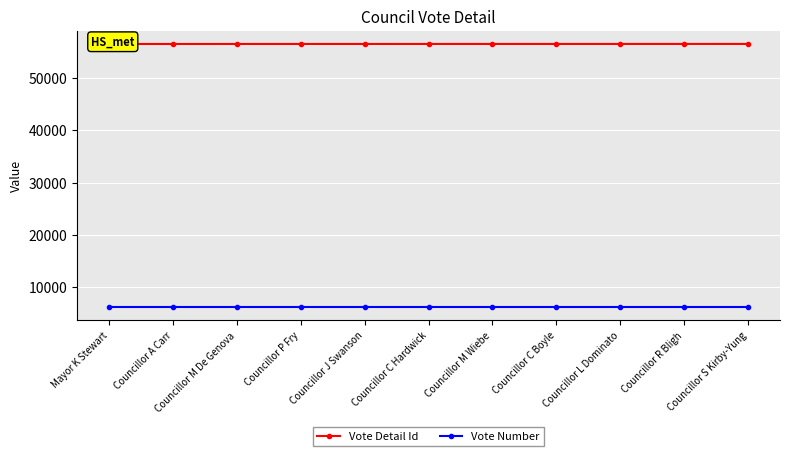

True or false: Vote Number and Vote Detail Id intersect in this chart.

False